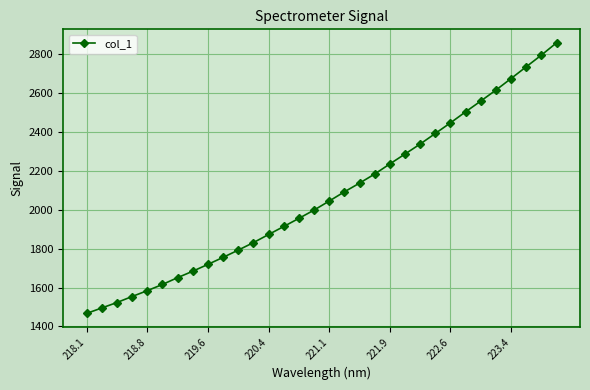

True or false: the data has more than 1 interior local peaks.

False